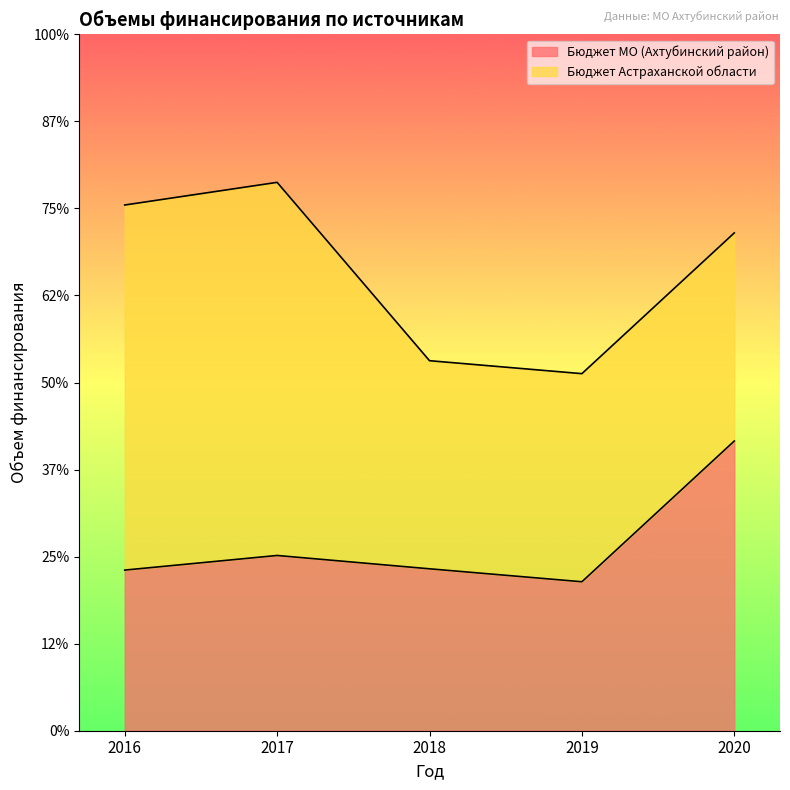

What is the sum of all values?

1008516.4